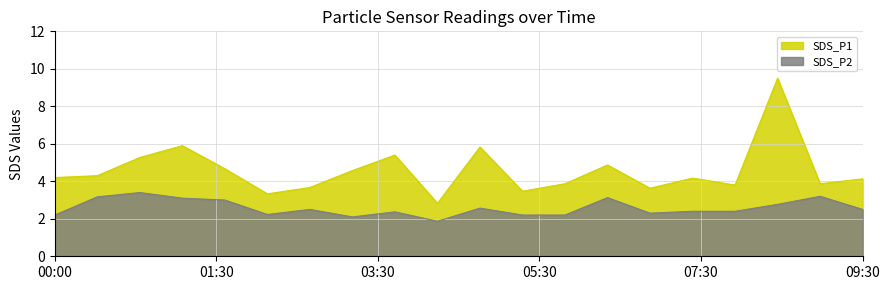

True or false: SDS_P1 has a value of 5.8 at 05:00.

True